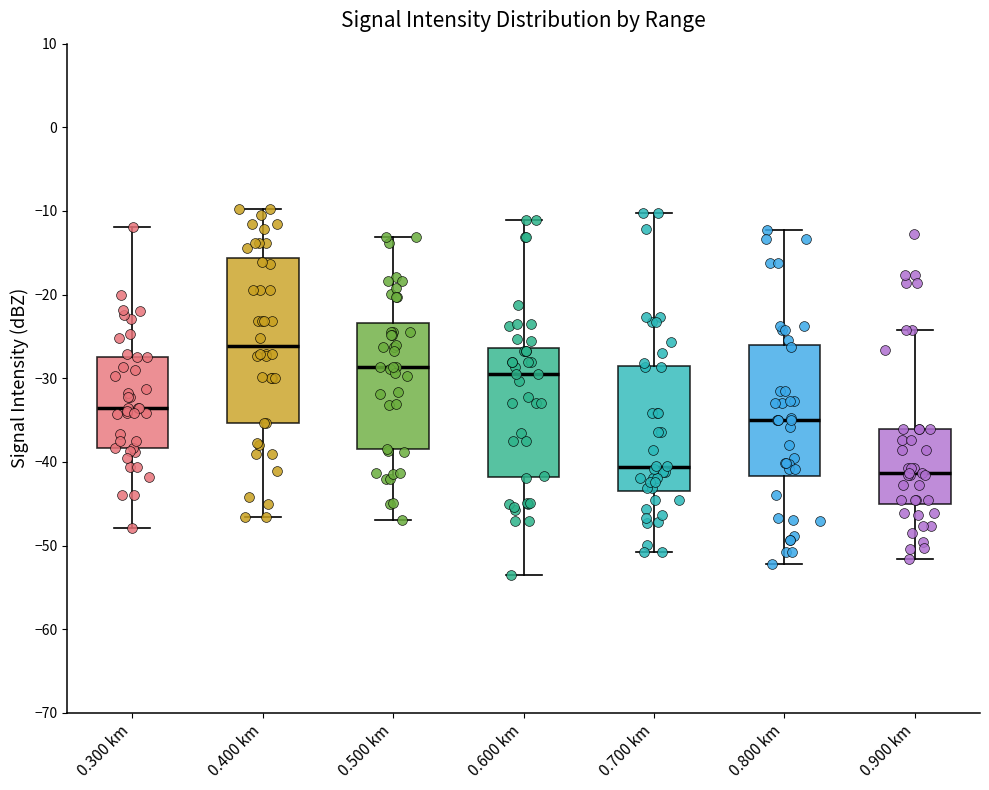

Where does the upper whisker of the box for 0.800 km end on the y-axis? The values are not printed on the chart, so give them approximately, as read against the axis.

-12